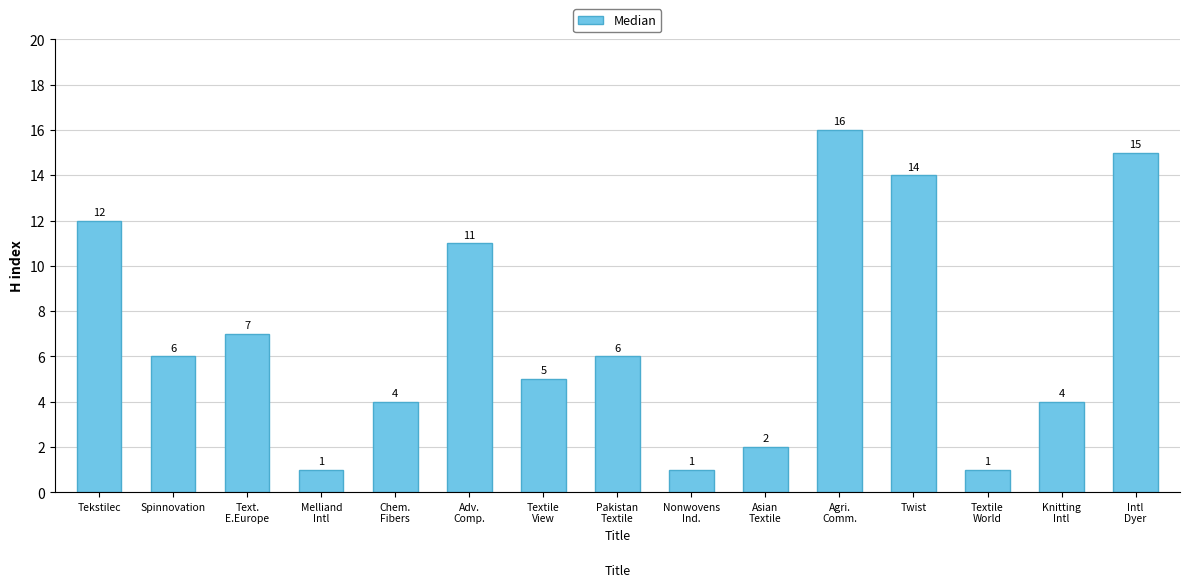

The value at Textile
World is 2. True or false?

False